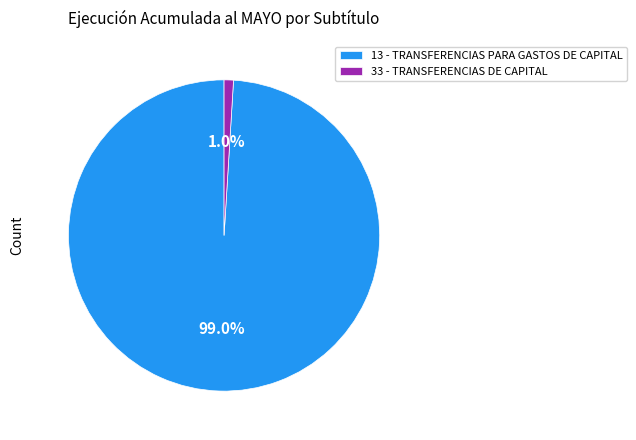

What is the total percentage of 13 - TRANSFERENCIAS PARA GASTOS DE CAPITAL and 33 - TRANSFERENCIAS DE CAPITAL?

100.0%